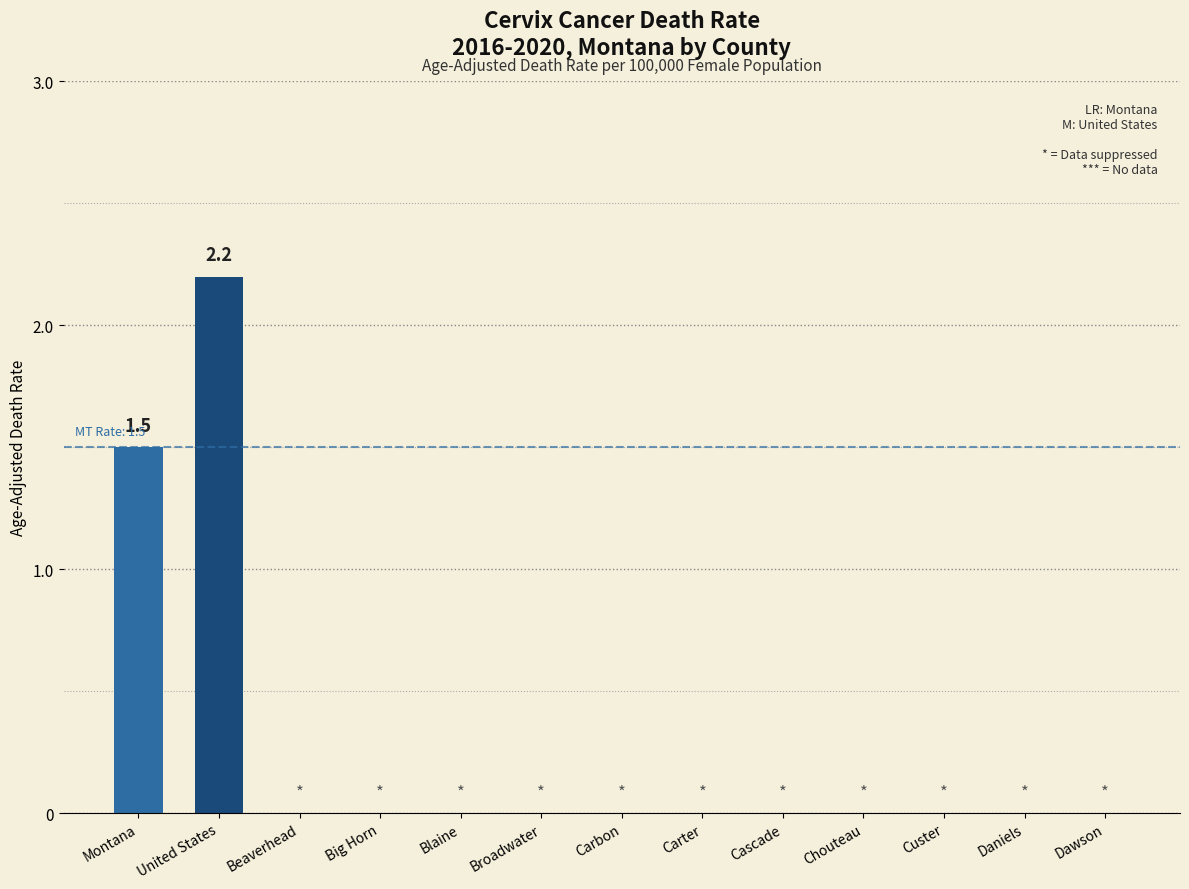

What is the change in value from United States to Custer?

-2.2